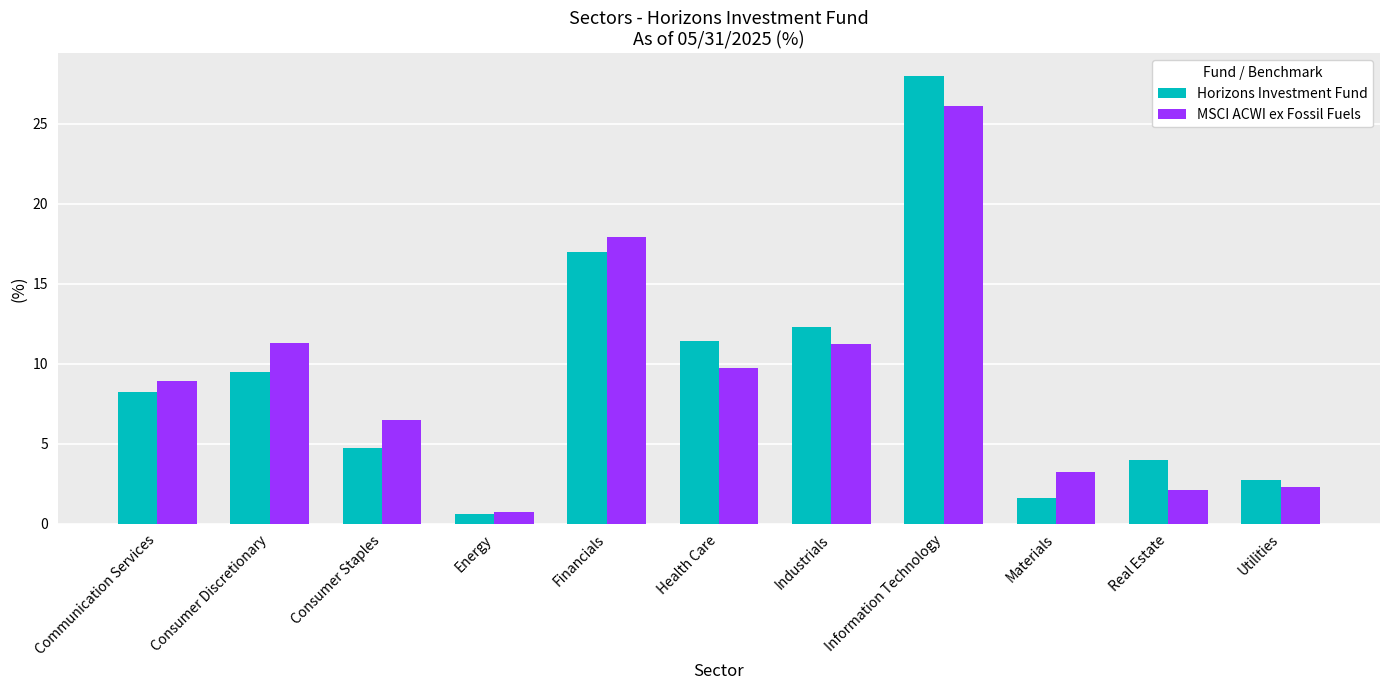

Rank the series by their maximum value, from lowest to highest.

MSCI ACWI ex Fossil Fuels, Horizons Investment Fund